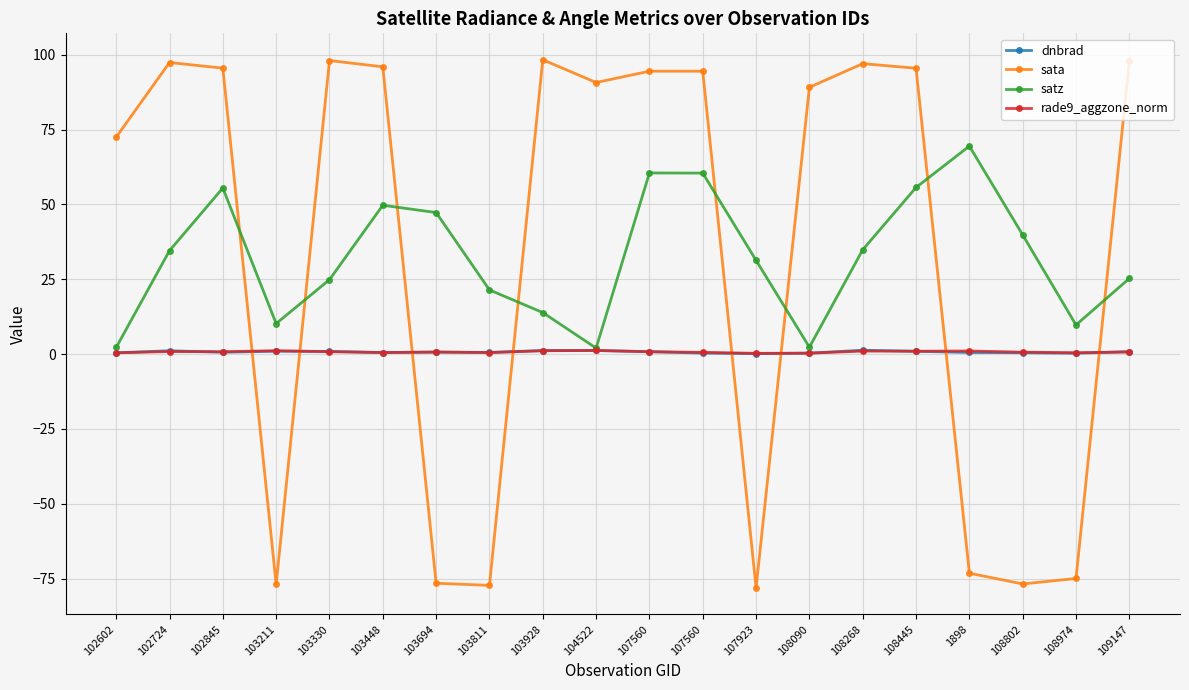

The value of satz at 1898 is 69.5. True or false?

True